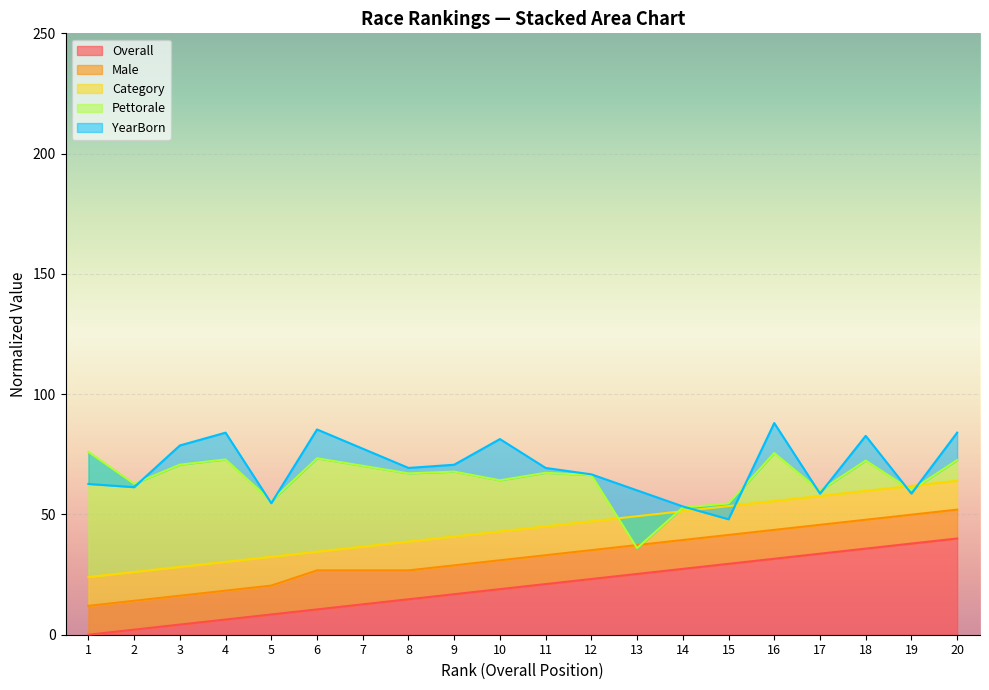

How many lines are shown in the chart?

5